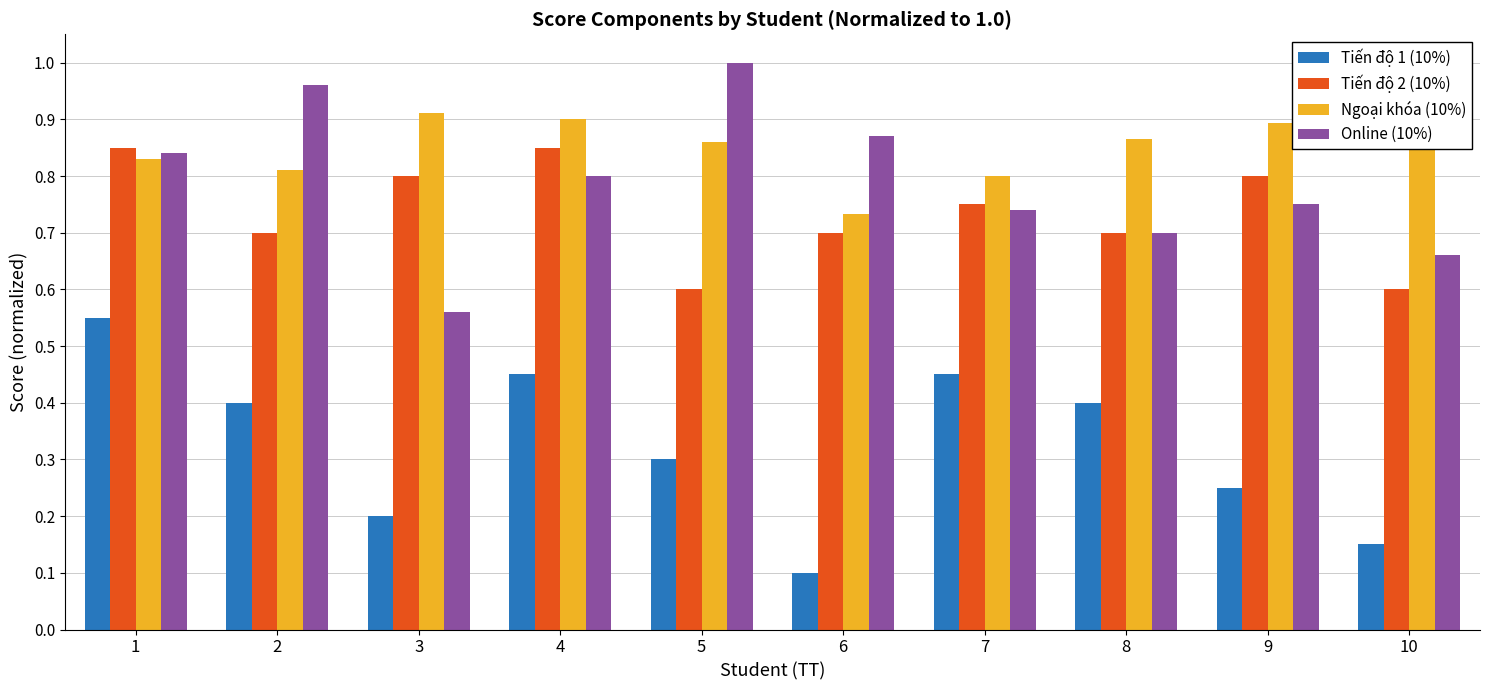

What is the sum of the Ngoại khóa (10%) values at 2 and 1?

1.6